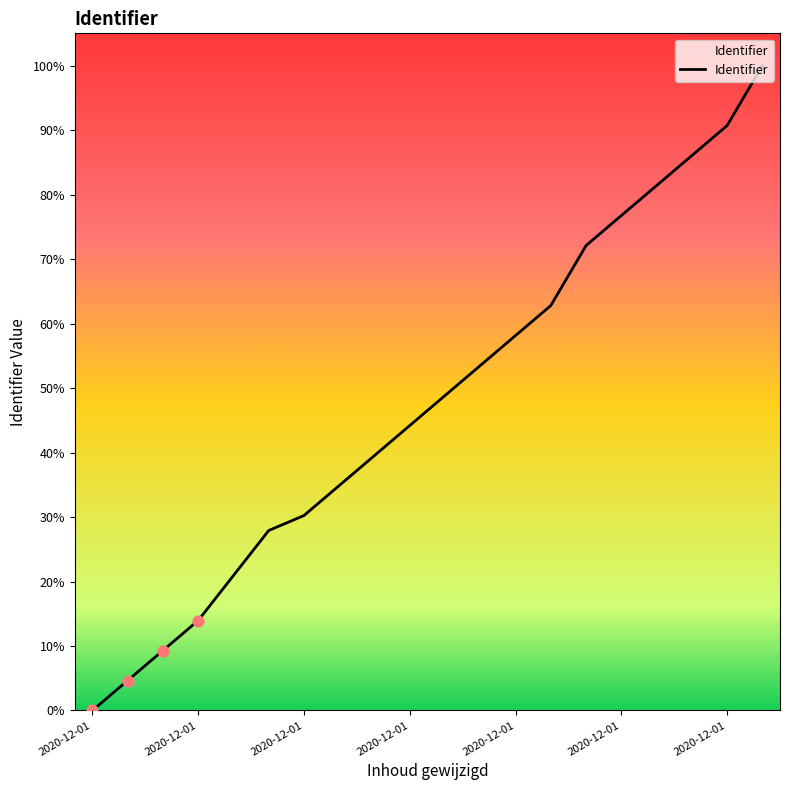

What is the difference between the maximum and minimum values?

100.0